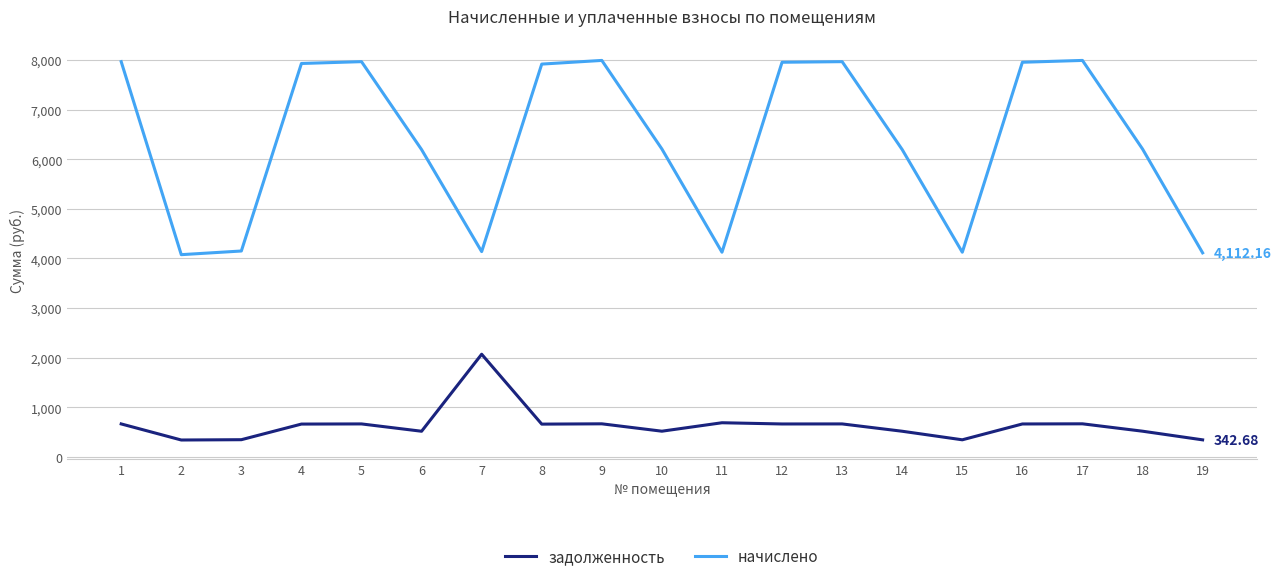

True or false: задолженность and начислено cross at least once.

False